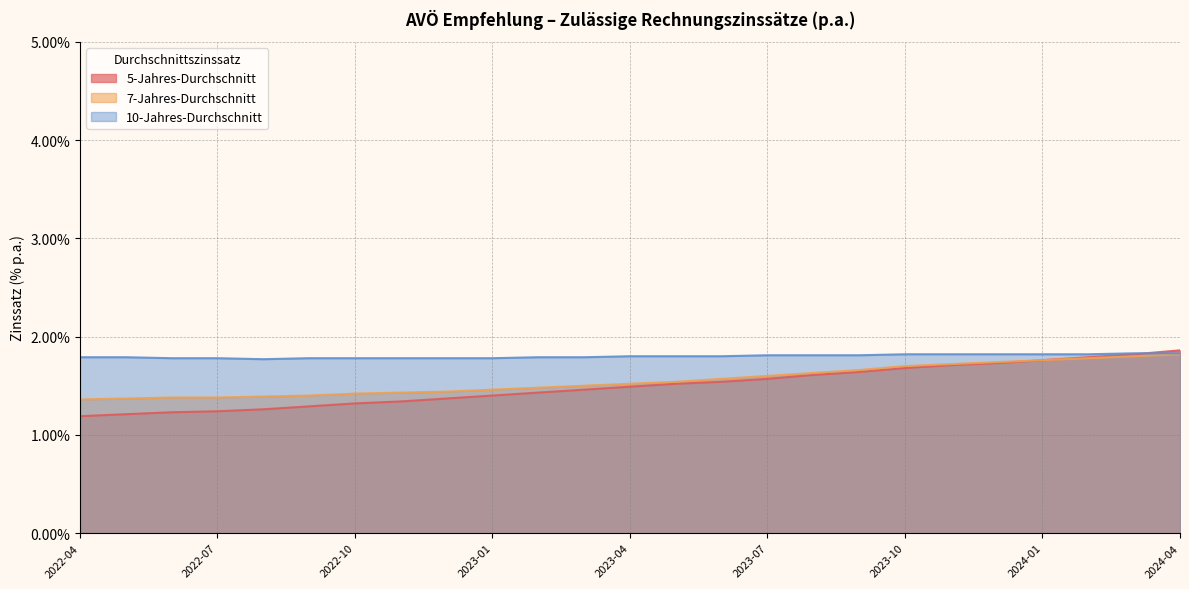

Reading left to right, list all the values displayed in this chart.

5-Jahres-Durchschnitt: 1.2	1.2	1.2	1.2	1.3	1.3	1.3	1.3	1.4	1.4	1.4	1.5	1.5	1.5	1.5	1.6	1.6	1.6	1.7	1.7	1.7	1.8	1.8	1.8	1.9
7-Jahres-Durchschnitt: 1.4	1.4	1.4	1.4	1.4	1.4	1.4	1.4	1.4	1.5	1.5	1.5	1.5	1.5	1.6	1.6	1.6	1.7	1.7	1.7	1.7	1.8	1.8	1.8	1.8
10-Jahres-Durchschnitt: 1.8	1.8	1.8	1.8	1.8	1.8	1.8	1.8	1.8	1.8	1.8	1.8	1.8	1.8	1.8	1.8	1.8	1.8	1.8	1.8	1.8	1.8	1.8	1.8	1.8